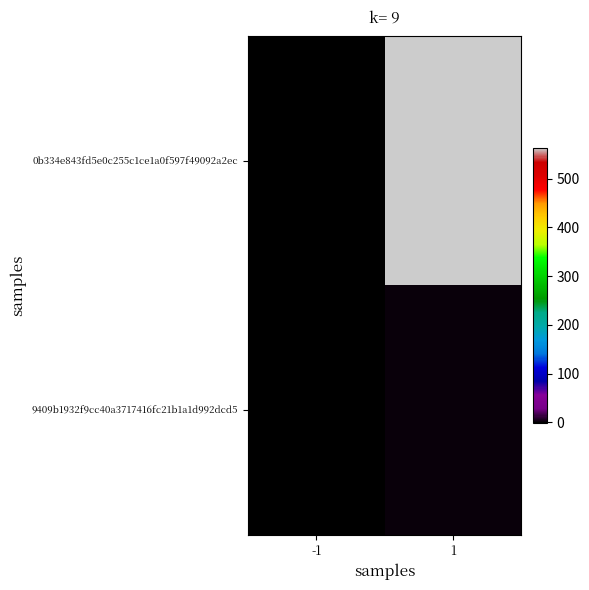

Between -1 and 1, which series saw the biggest shift?

0b334e843fd5e0c255c1ce1a0f597f49092a2ec